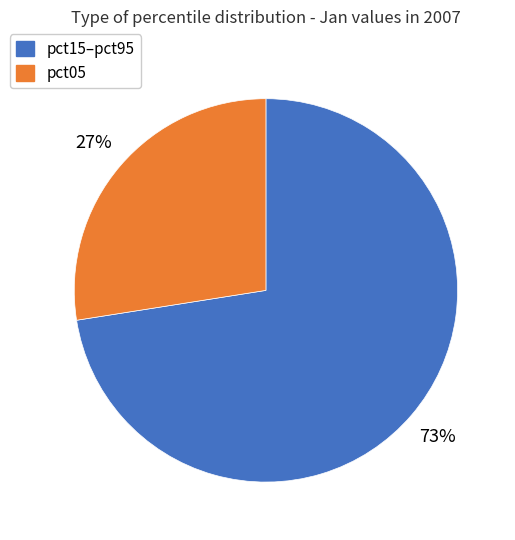

To the nearest percent, what is the average slice percentage?

50%